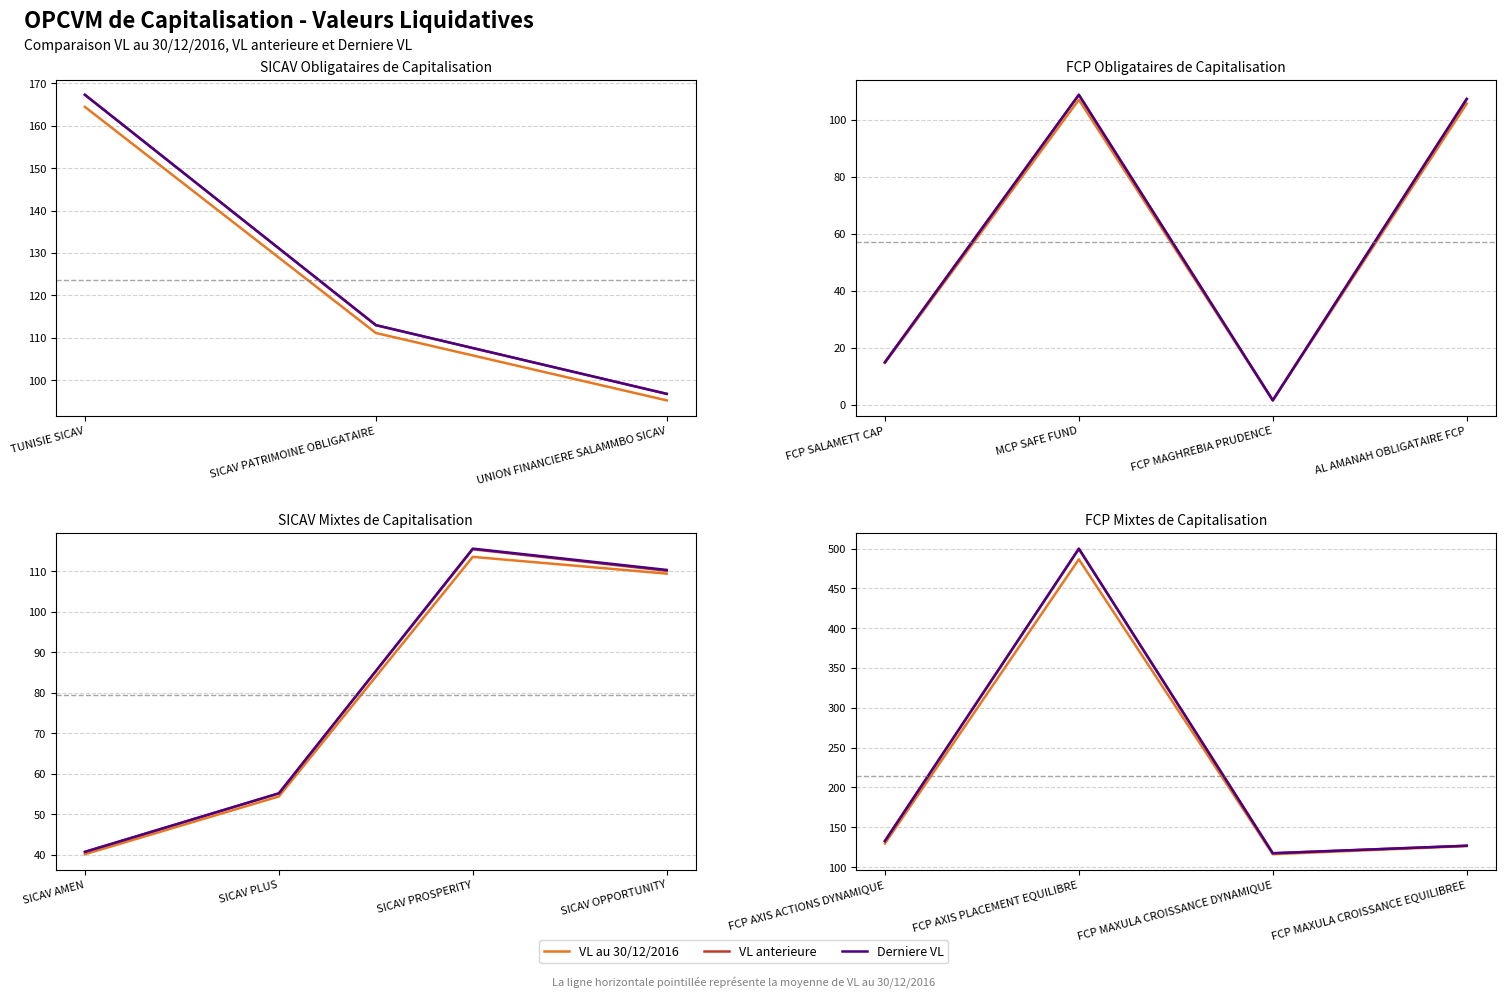

True or false: Derniere VL and VL anterieure cross at least once.

False